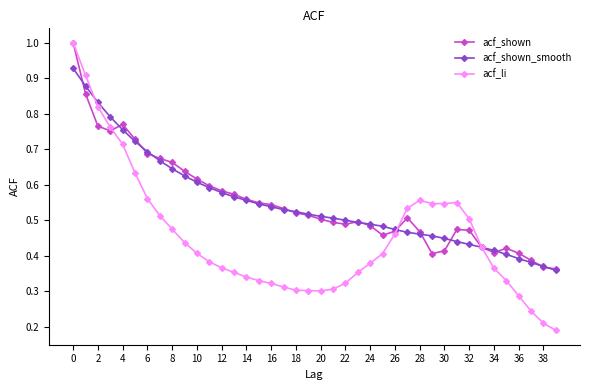

True or false: acf_shown has more than 0 points higher than both neighbors.

True